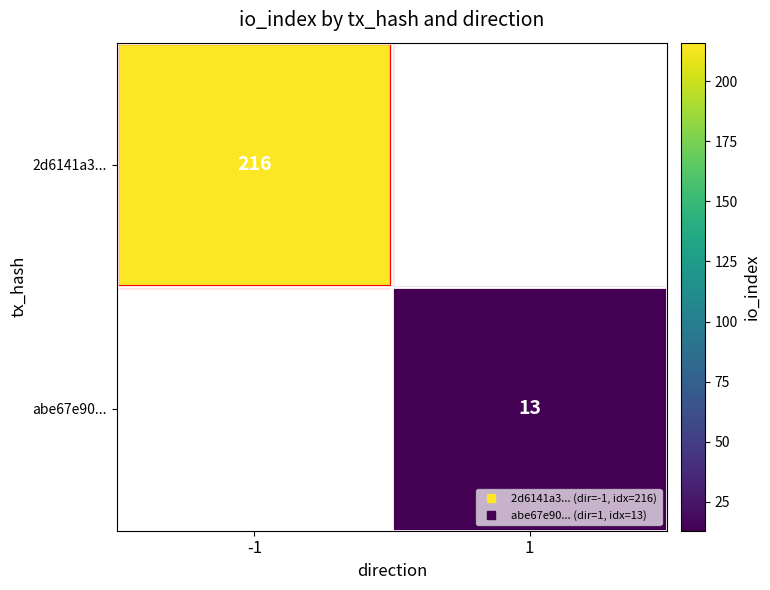

Rank the series by their average value, from highest to lowest.

2d6141a3..., abe67e90...